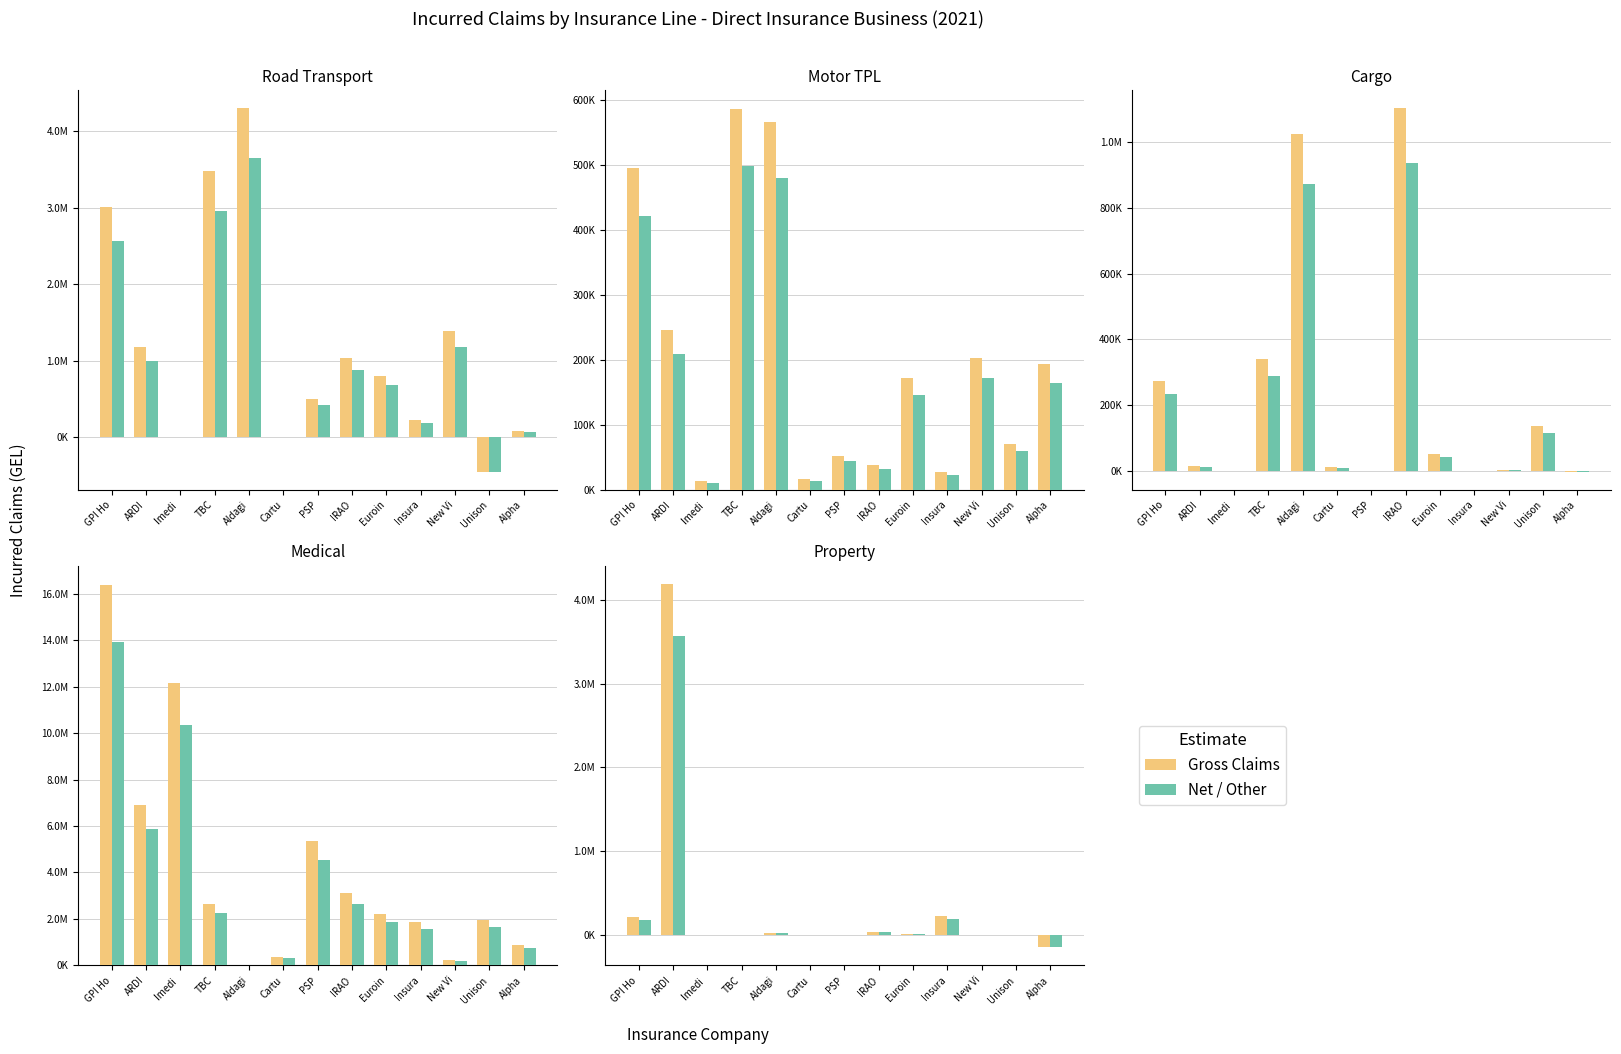

Which series has the largest range (max minus min)?

Gross Claims